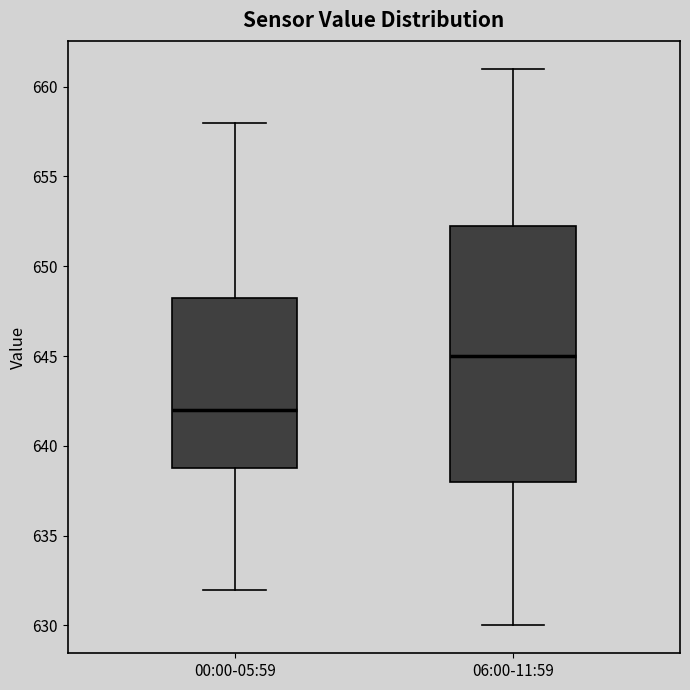

Which box is the tallest, from its lower edge to its upper edge?

06:00-11:59